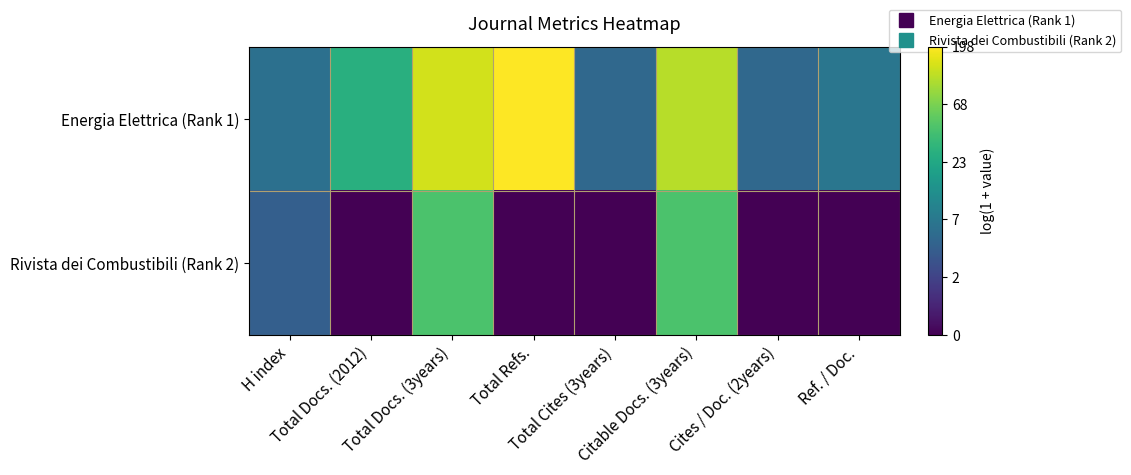

Which series has the widest spread of values?

Rivista dei Combustibili (Rank 2)